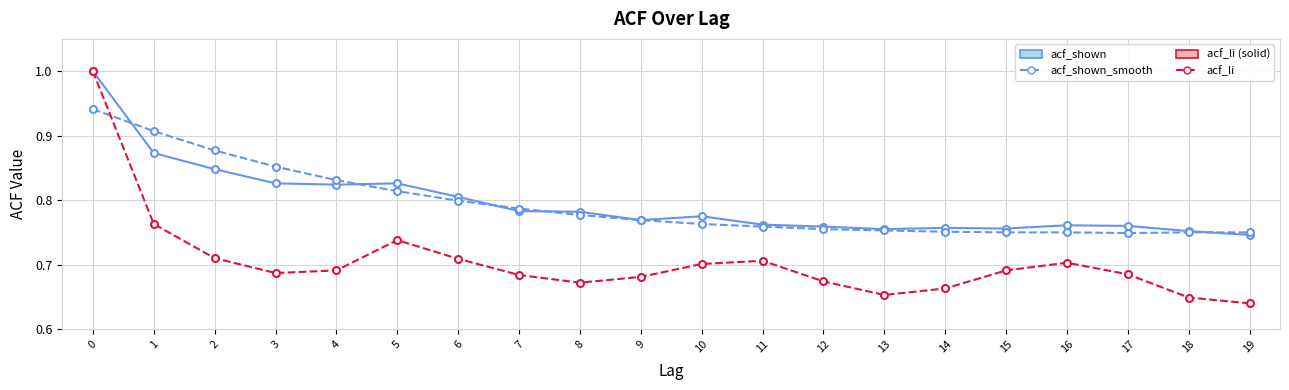

What is the difference between the maximum and minimum values in the acf_li series?

0.4